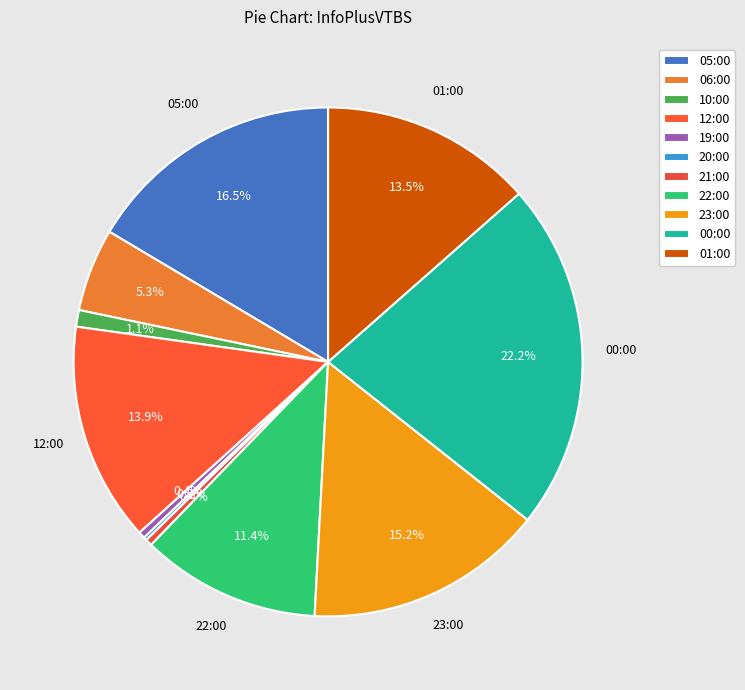

The 10:00 slice represents 11% of the pie. True or false?

False